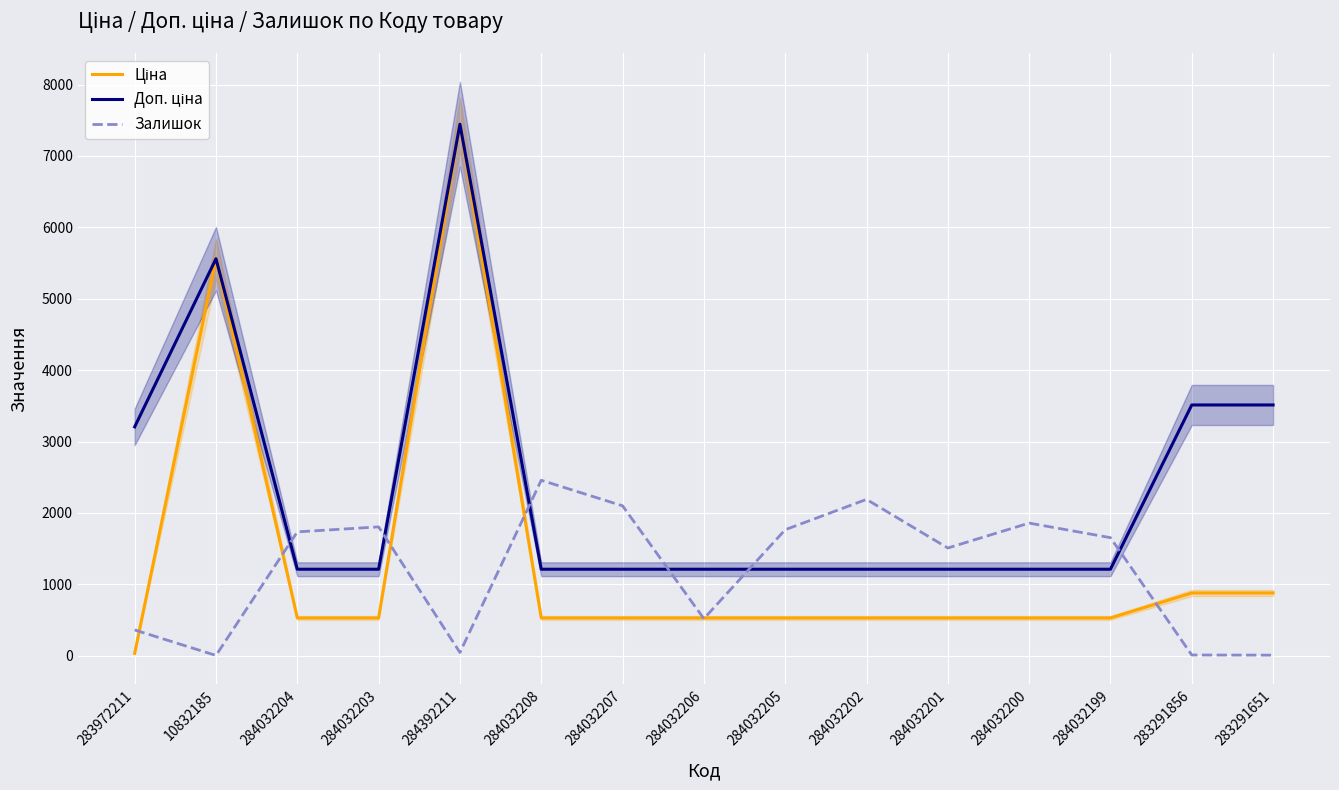

True or false: Доп. ціна has more than 2 interior local peaks.

False